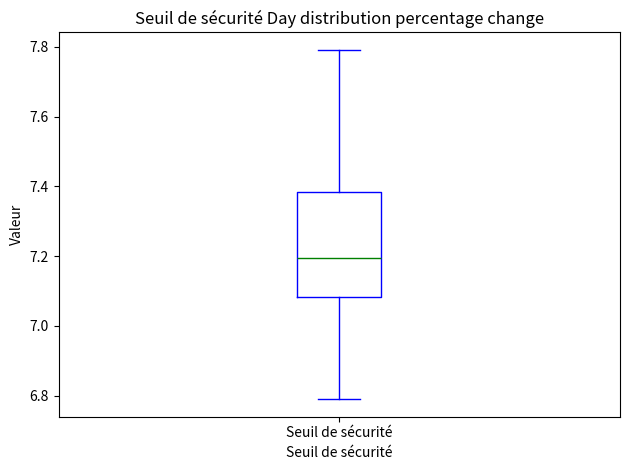

Read this box plot against the y-axis: the position of the median line, the range covered by the box, and the ends of both whiskers. The values are not printed on the chart, so give them approximately, as read against the axis.

median 7.20, box 7.08 to 7.38, whiskers 6.80 to 7.80